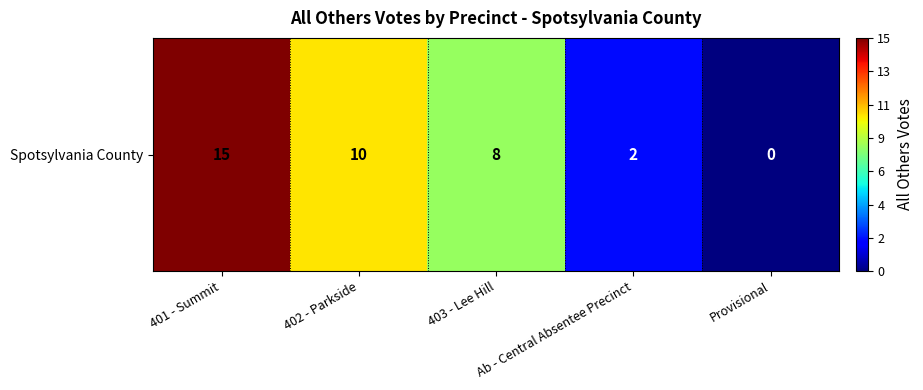

How many positive values are there?

4